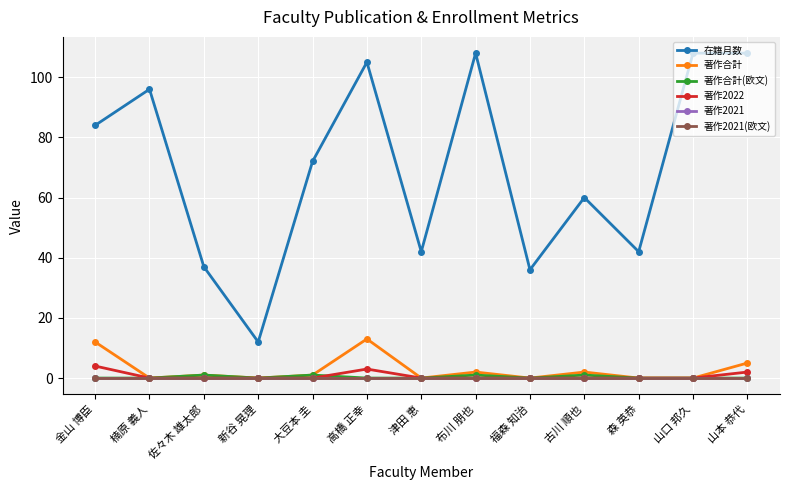

Does the chart have visible grid lines?

Yes